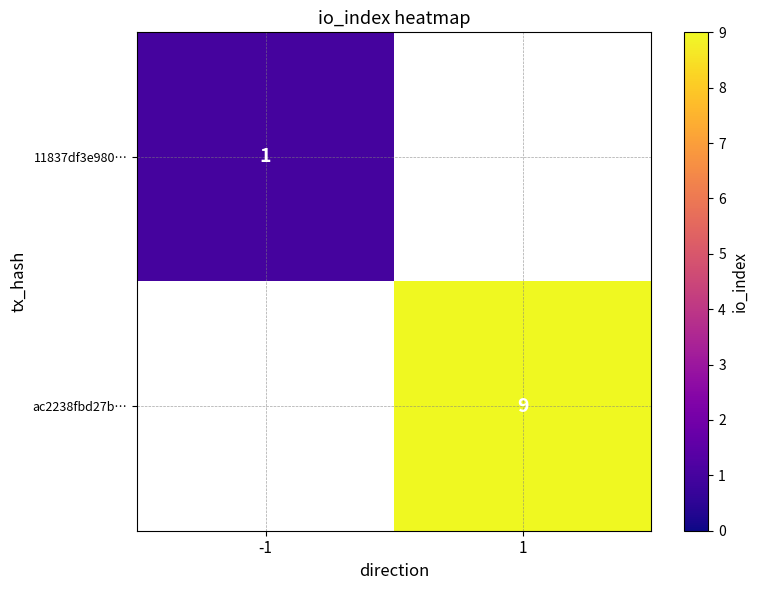

The value of ac2238fbd27b… at 1 is 9. True or false?

True